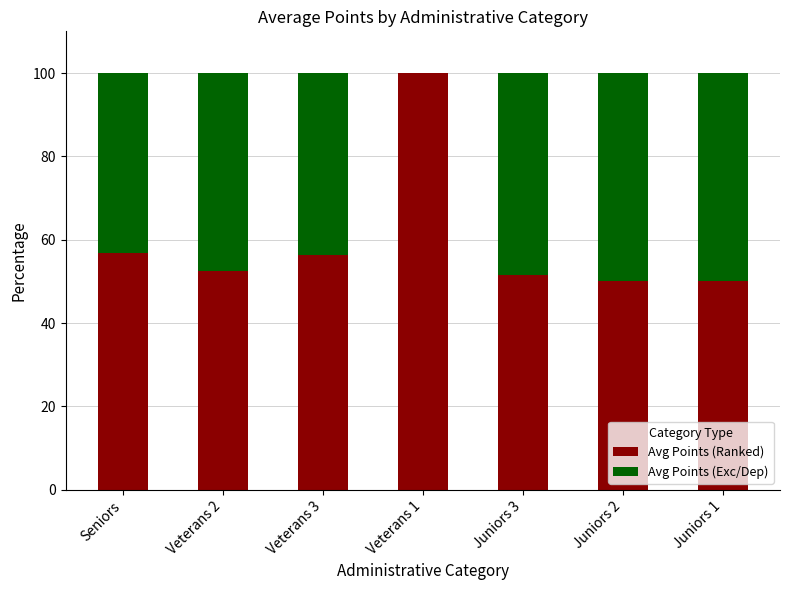

Are the bars grouped side by side (vs. stacked)?

No